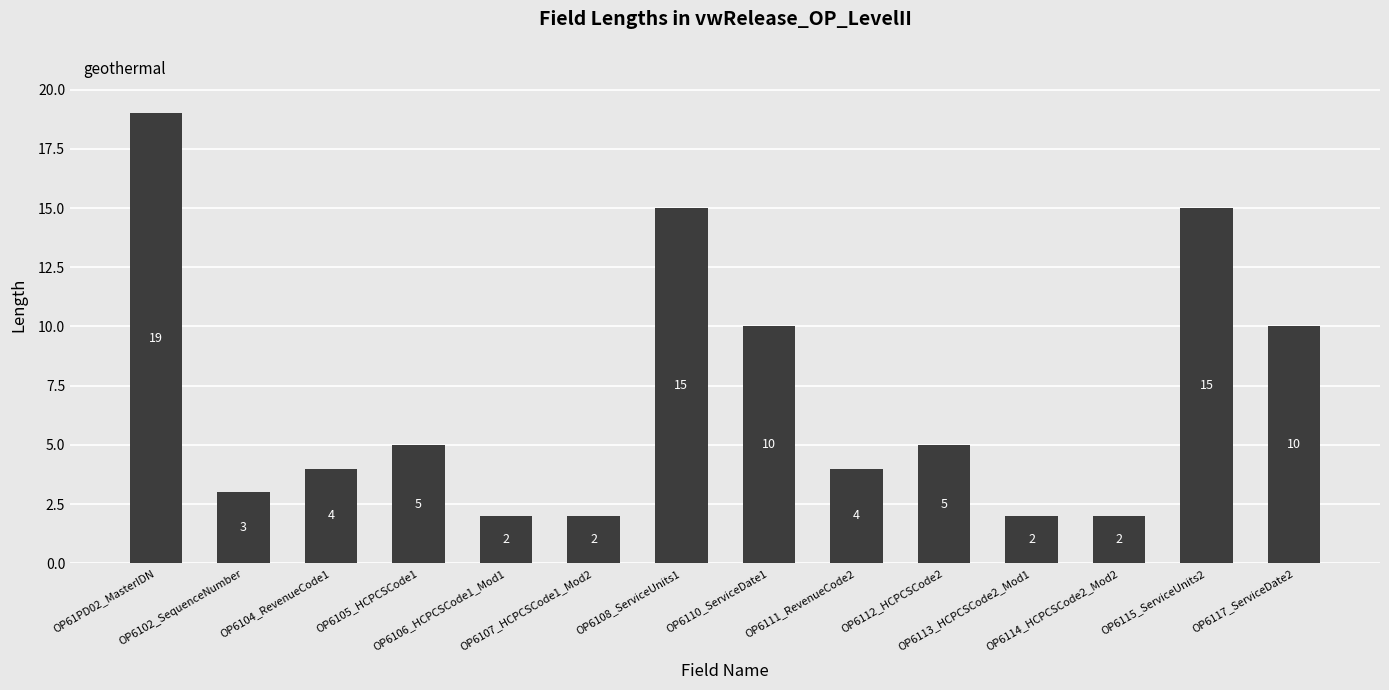

Reading left to right, transcribe all the data shown in this chart.

19	3	4	5	2	2	15	10	4	5	2	2	15	10